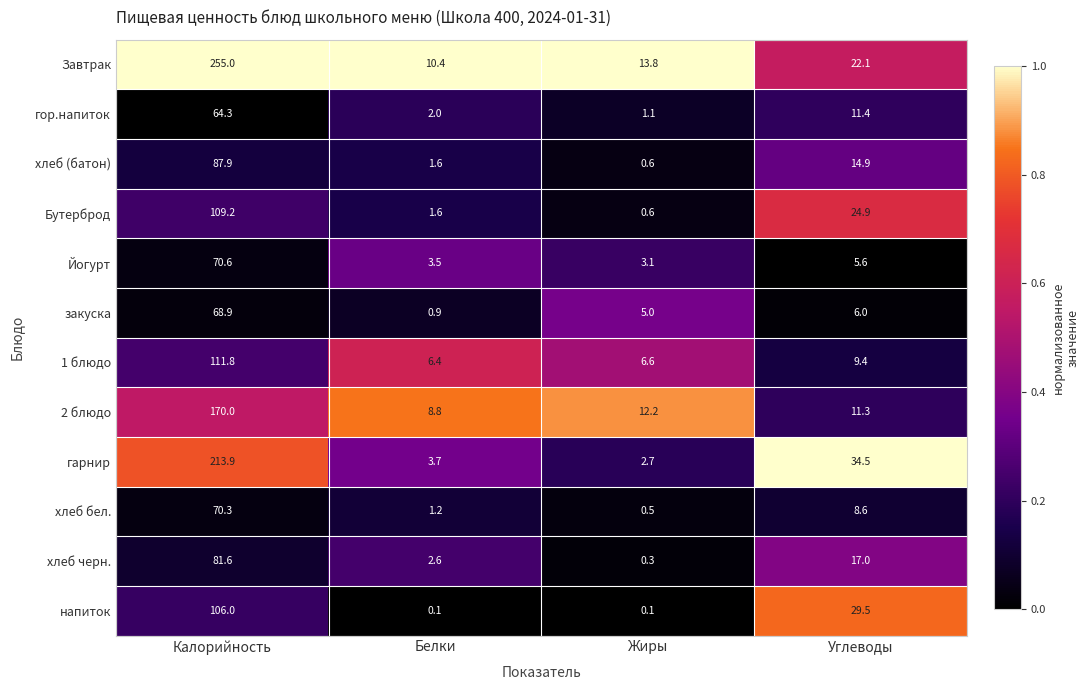

What is the total value across all series at Углеводы?

195.2